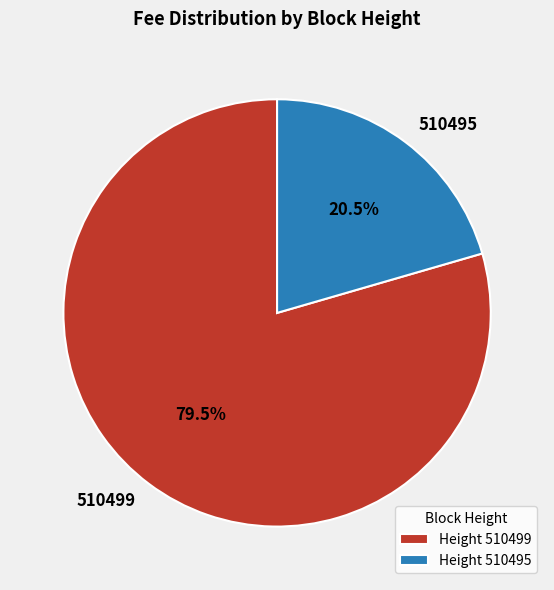

Is there a majority slice in this chart?

Yes